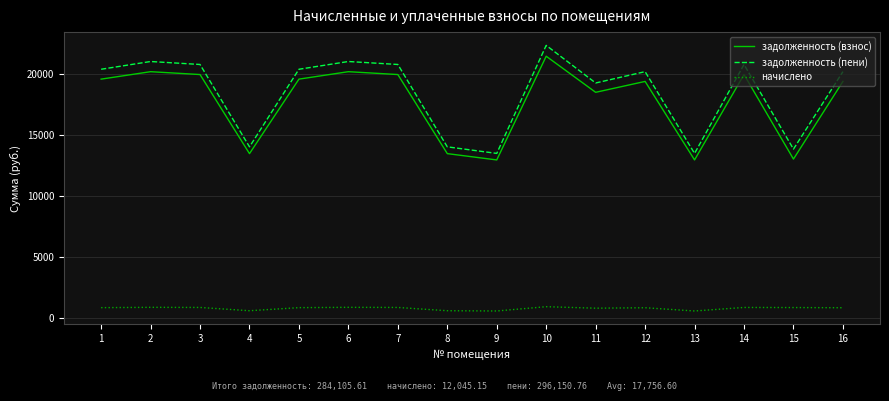

True or false: задолженность (пени) and задолженность (взнос) cross at least once.

False